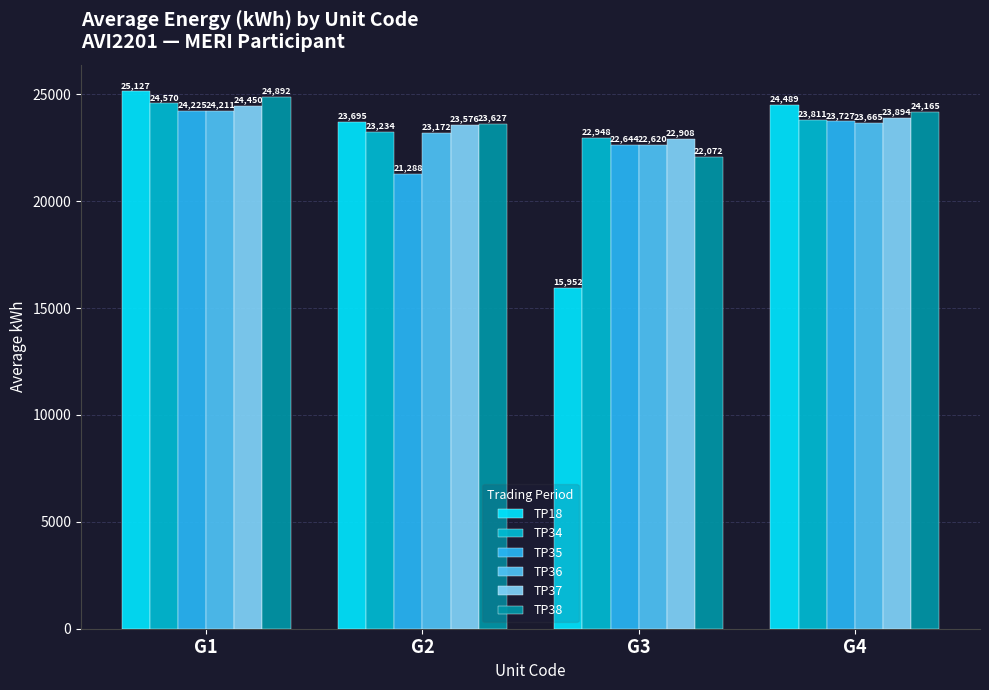

What is the average value of the TP18 series?

22316